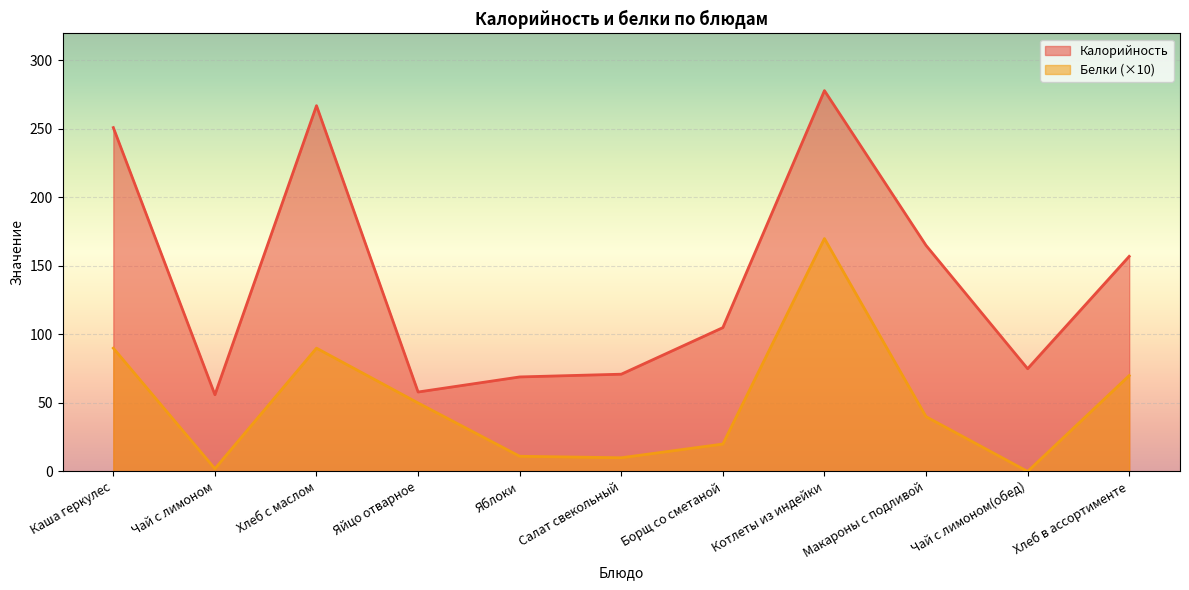

How many lines are shown in the chart?

2